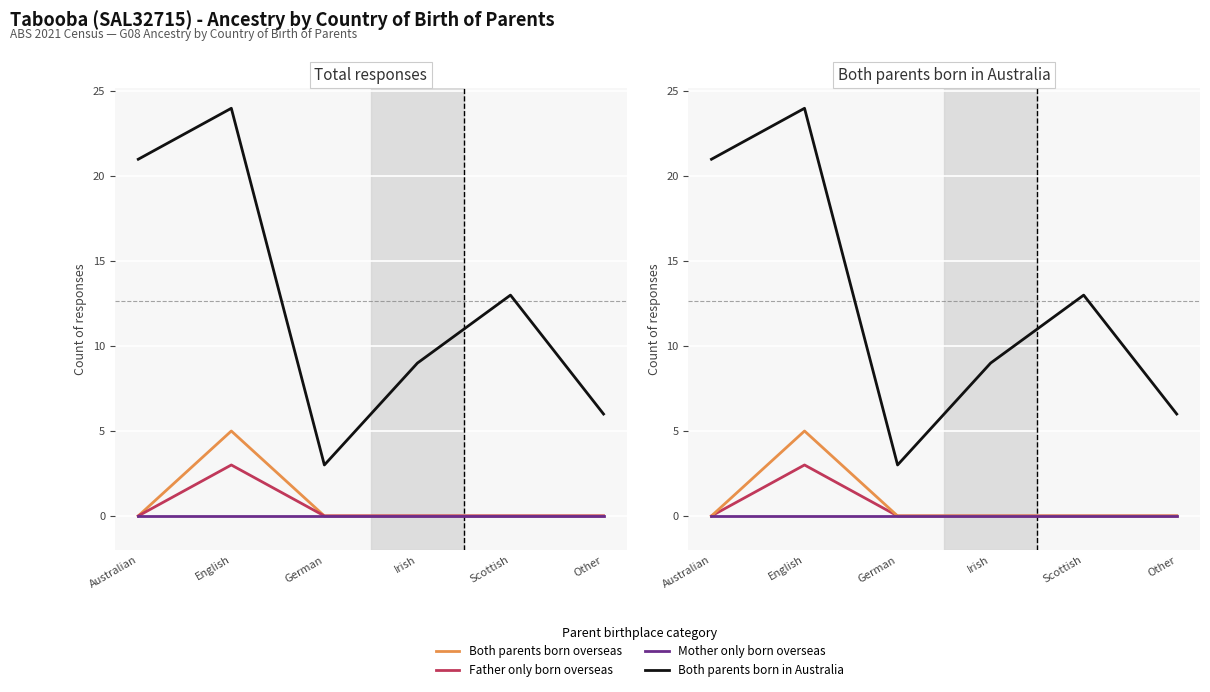

The Father only born overseas series shows 1 at Other. True or false?

False